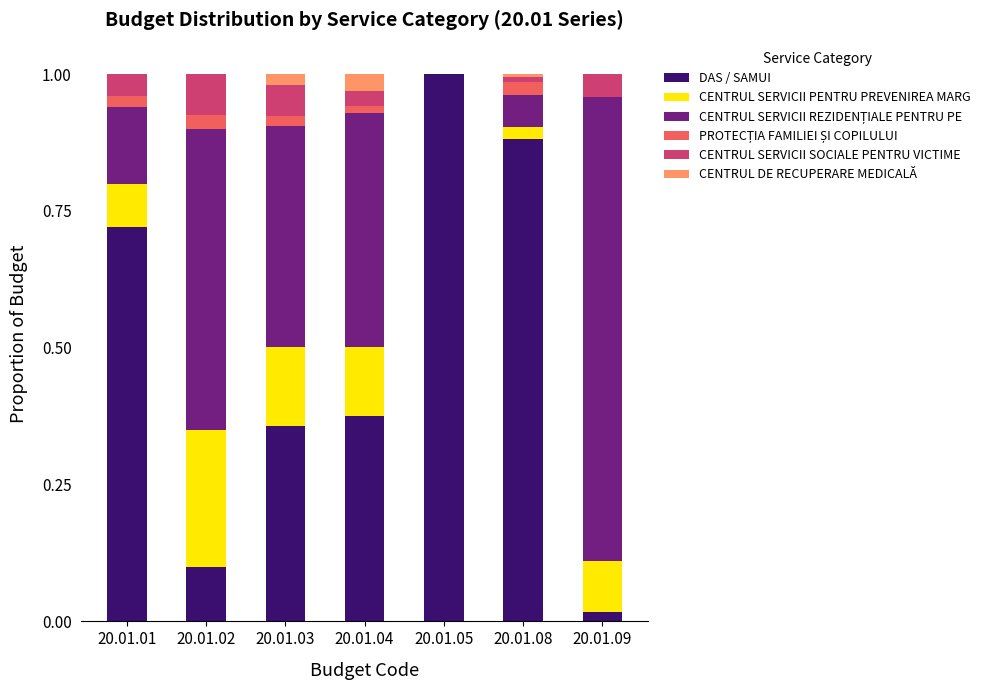

List the labels in order of CENTRUL SERVICII REZIDENȚIALE PENTRU PE value, smallest first.

20.01.05, 20.01.08, 20.01.01, 20.01.03, 20.01.04, 20.01.02, 20.01.09